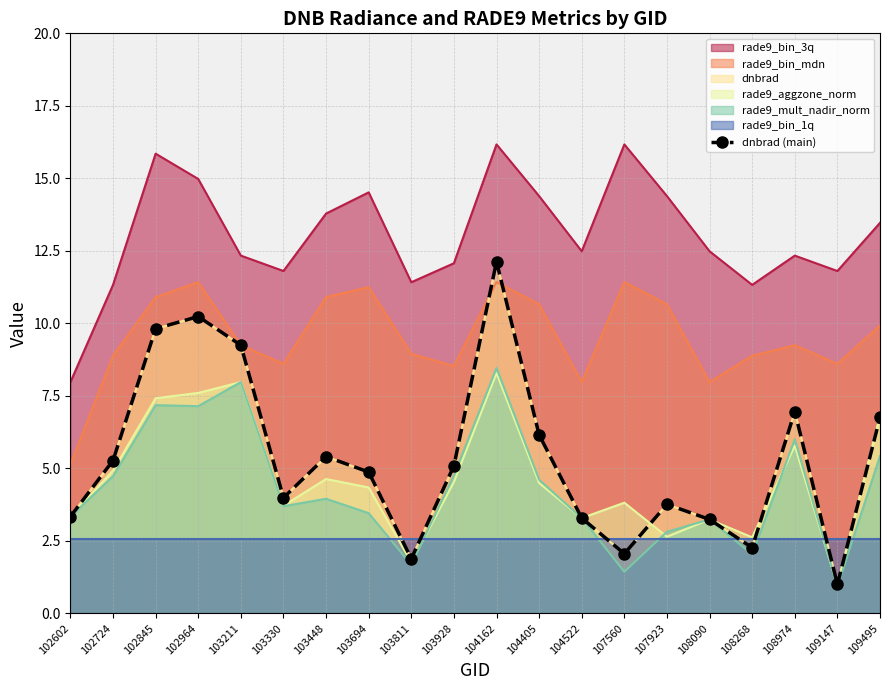

Reading left to right, what are all the values shown in this chart?

3.3	5.3	9.8	10.2	9.2	4.0	5.4	4.9	1.9	5.1	12.1	6.2	3.3	2.1	3.8	3.2	2.3	7.0	1.0	6.8